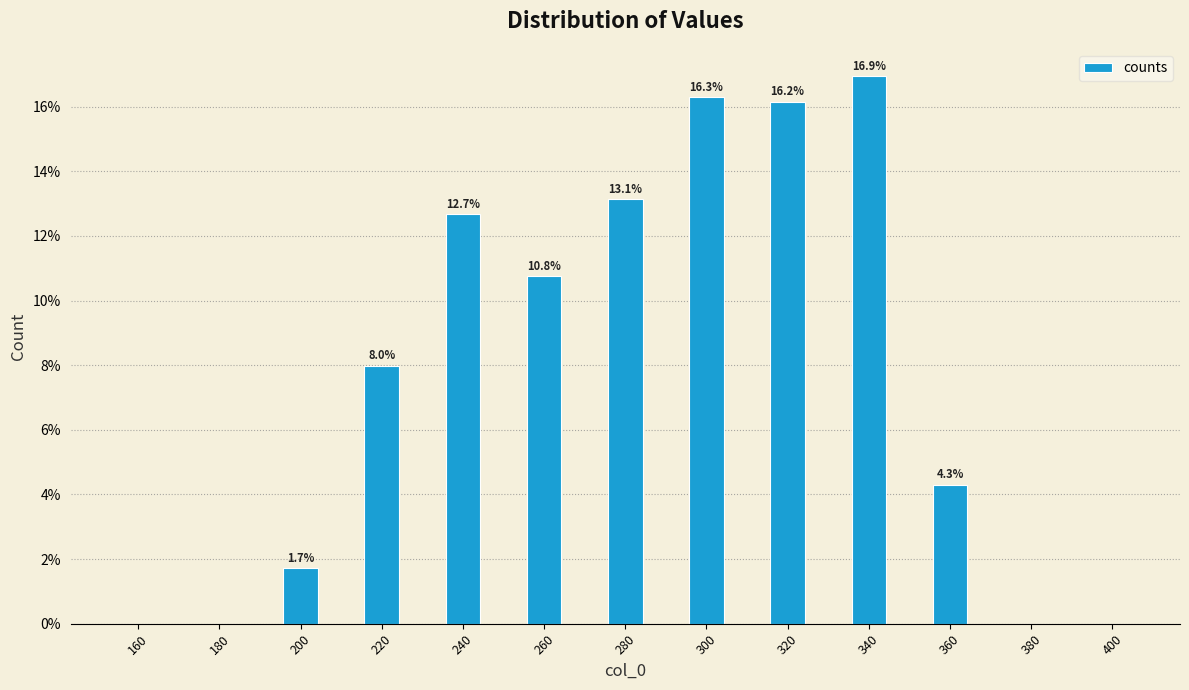

Reading left to right, transcribe all the data shown in this chart.

160=0.0	180=0.0	200=1.7	220=8.0	240=12.7	260=10.8	280=13.1	300=16.3	320=16.2	340=16.9	360=4.3	380=0.0	400=0.0